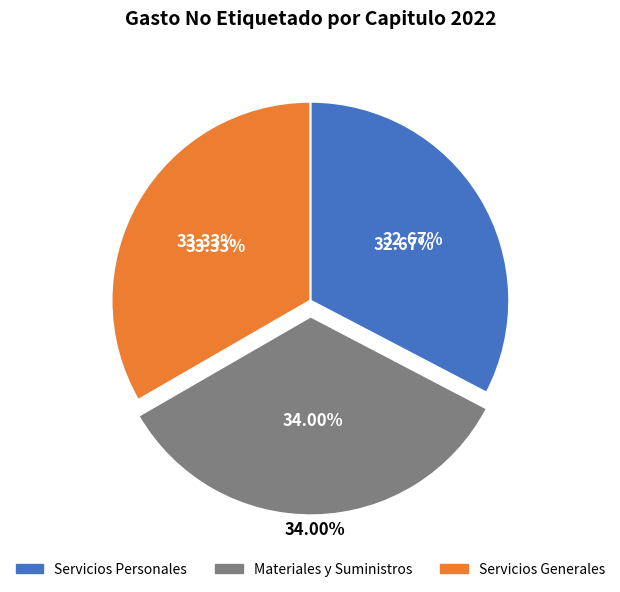

True or false: Servicios Personales accounts for 33% of the total.

True